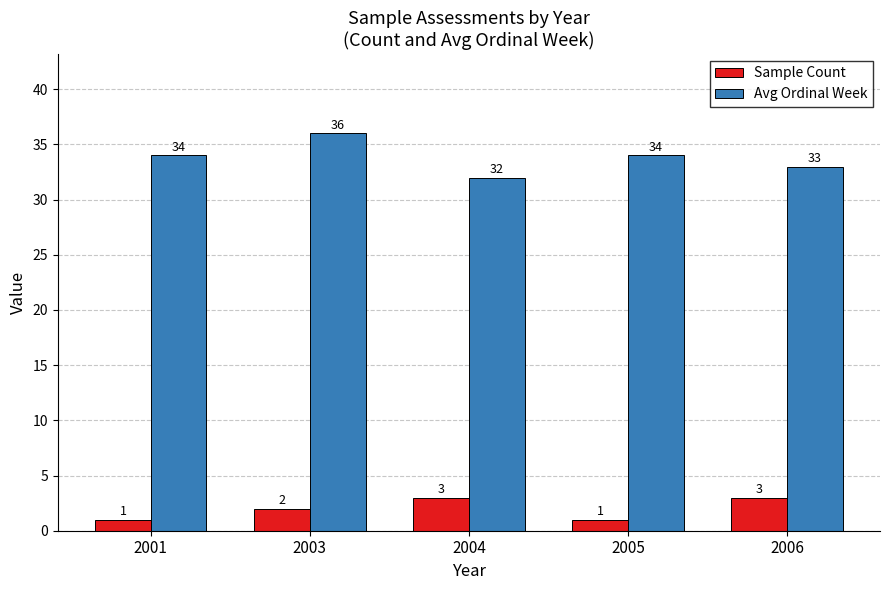

Rank the series by their maximum value, from lowest to highest.

Sample Count, Avg Ordinal Week